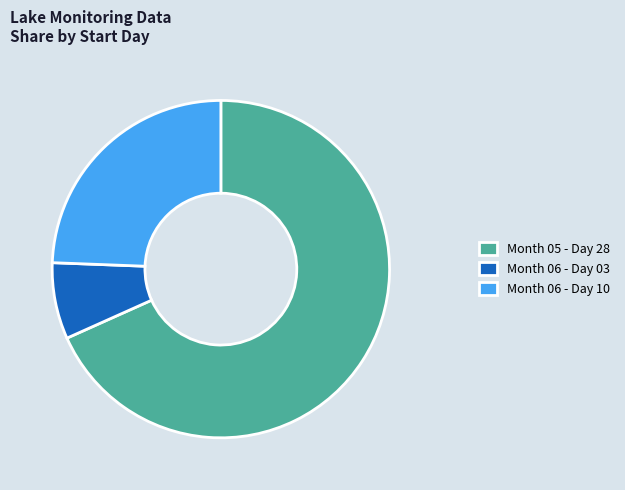

Rank the categories by value from highest to lowest.

Month 05 - Day 28, Month 06 - Day 10, Month 06 - Day 03